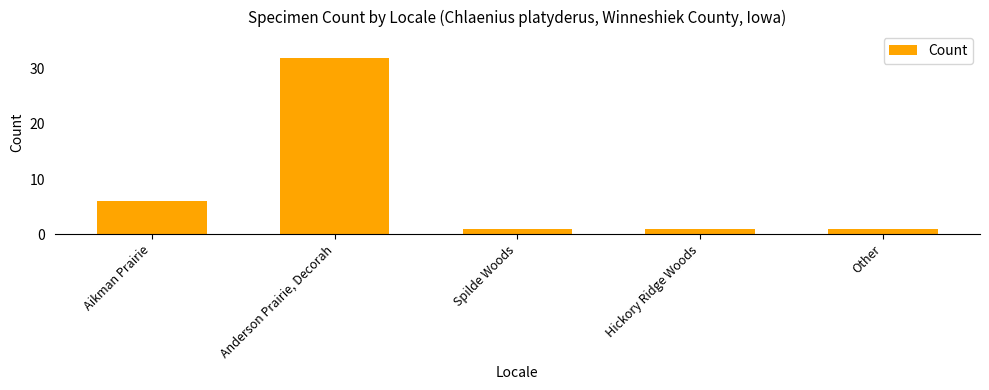

What is the label of the 1st bar from the right?

Other